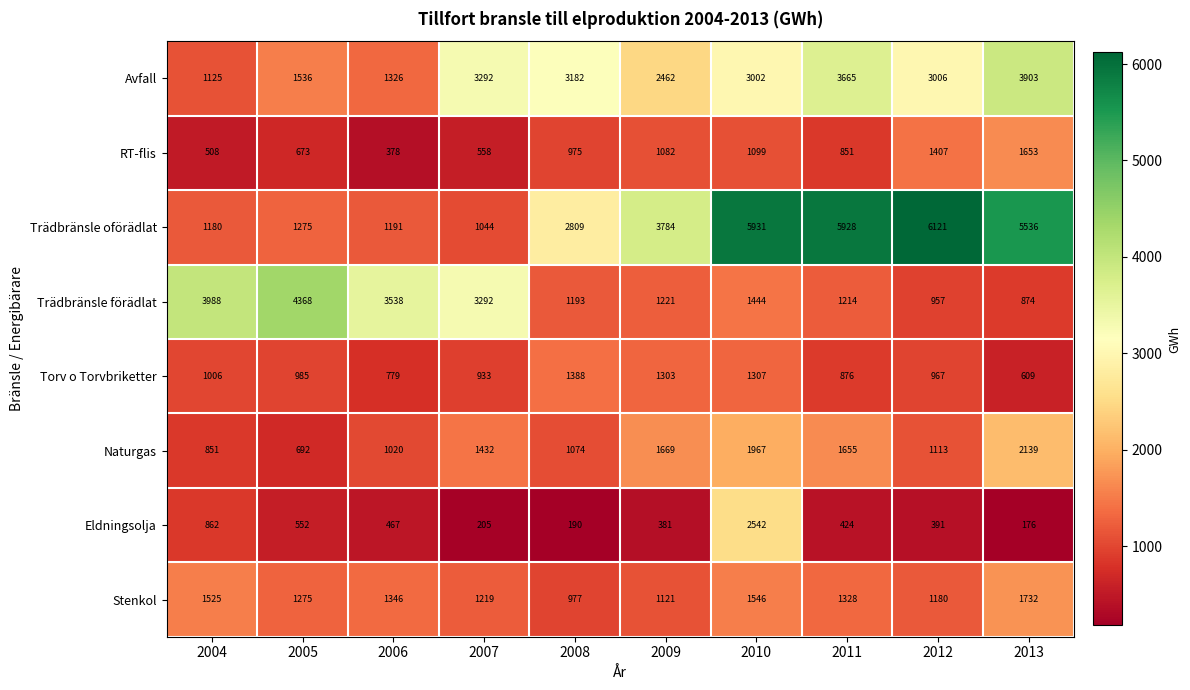

At 2008, list the series in order from smallest to largest.

Eldningsolja, RT-flis, Stenkol, Naturgas, Trädbränsle förädlat, Torv o Torvbriketter, Trädbränsle oförädlat, Avfall